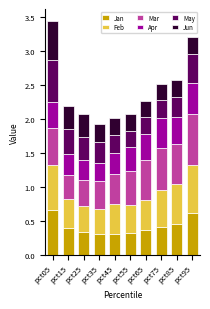

What is the total value across all series at pct05?

3.4